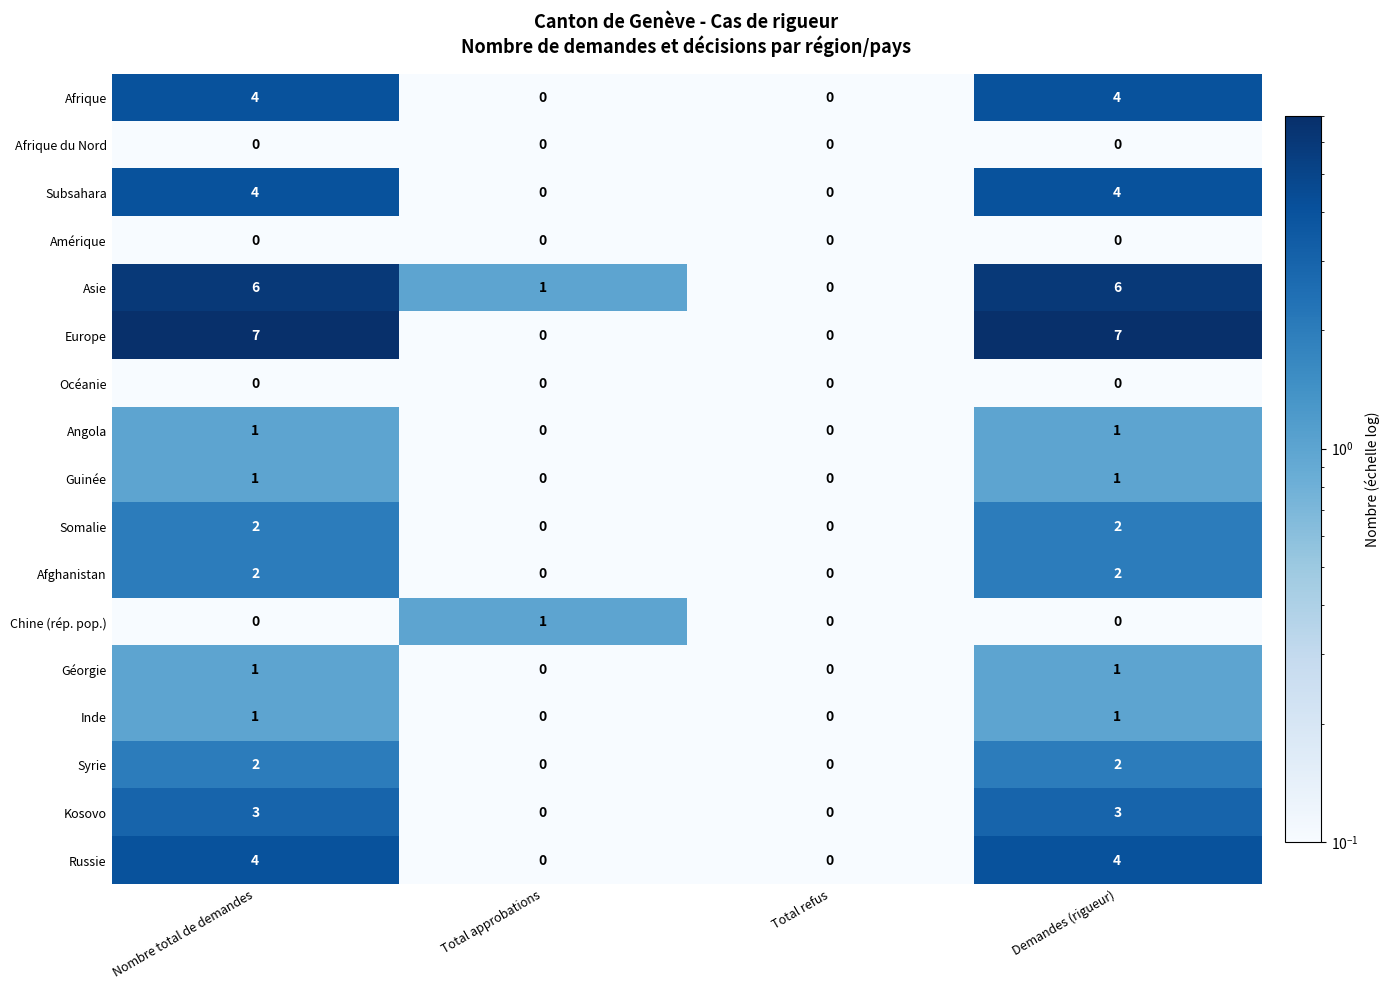

How many data points does each series have?

4